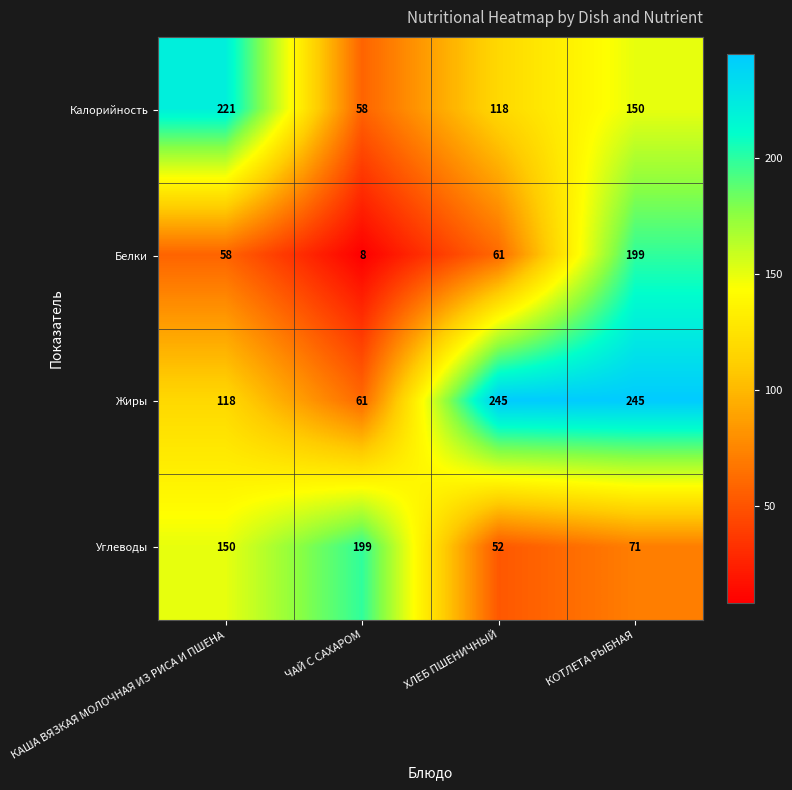

Which series has the largest total across all categories?

Жиры